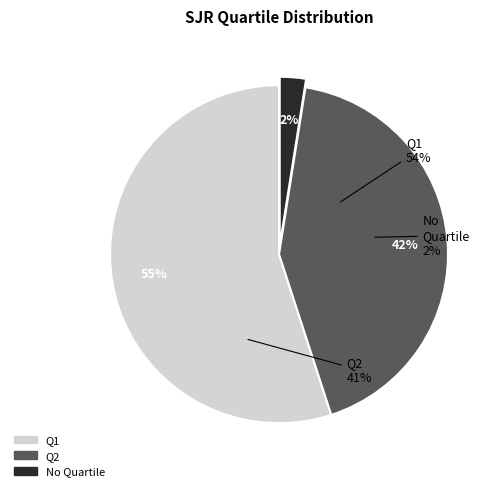

What percentage is NOT represented by Q2?

58.5%